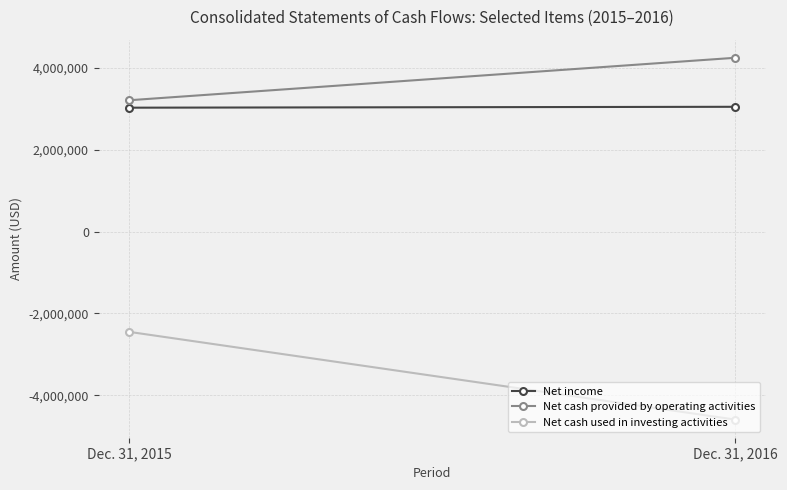

True or false: Net cash provided by operating activities has a value of 918857 at Dec. 31, 2016.

False